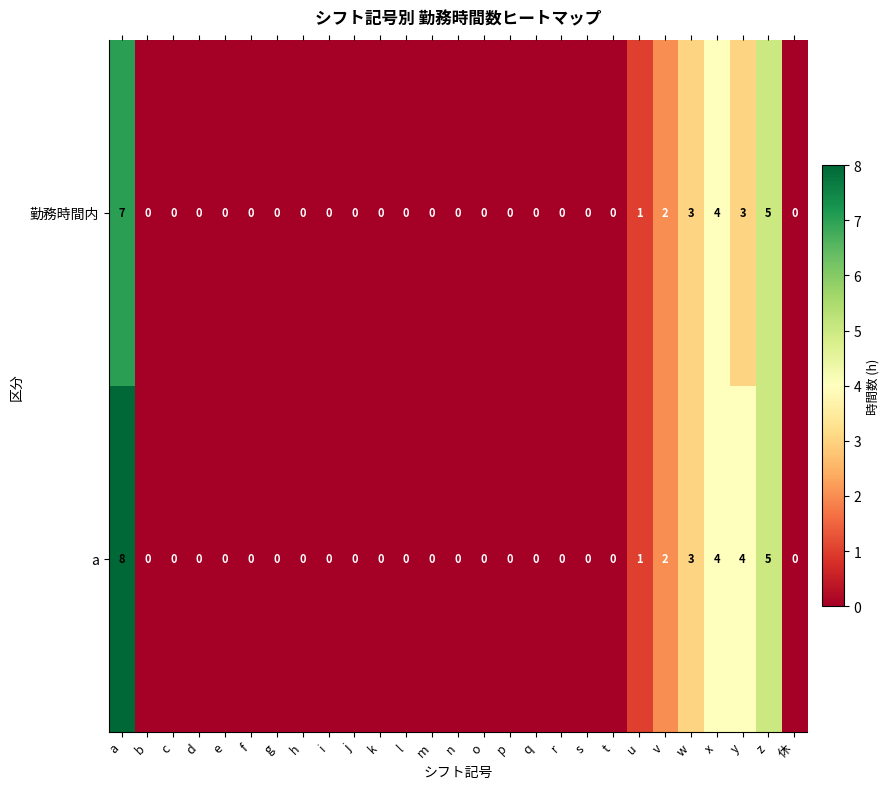

Rank the series by their average value, from highest to lowest.

a, 勤務時間内